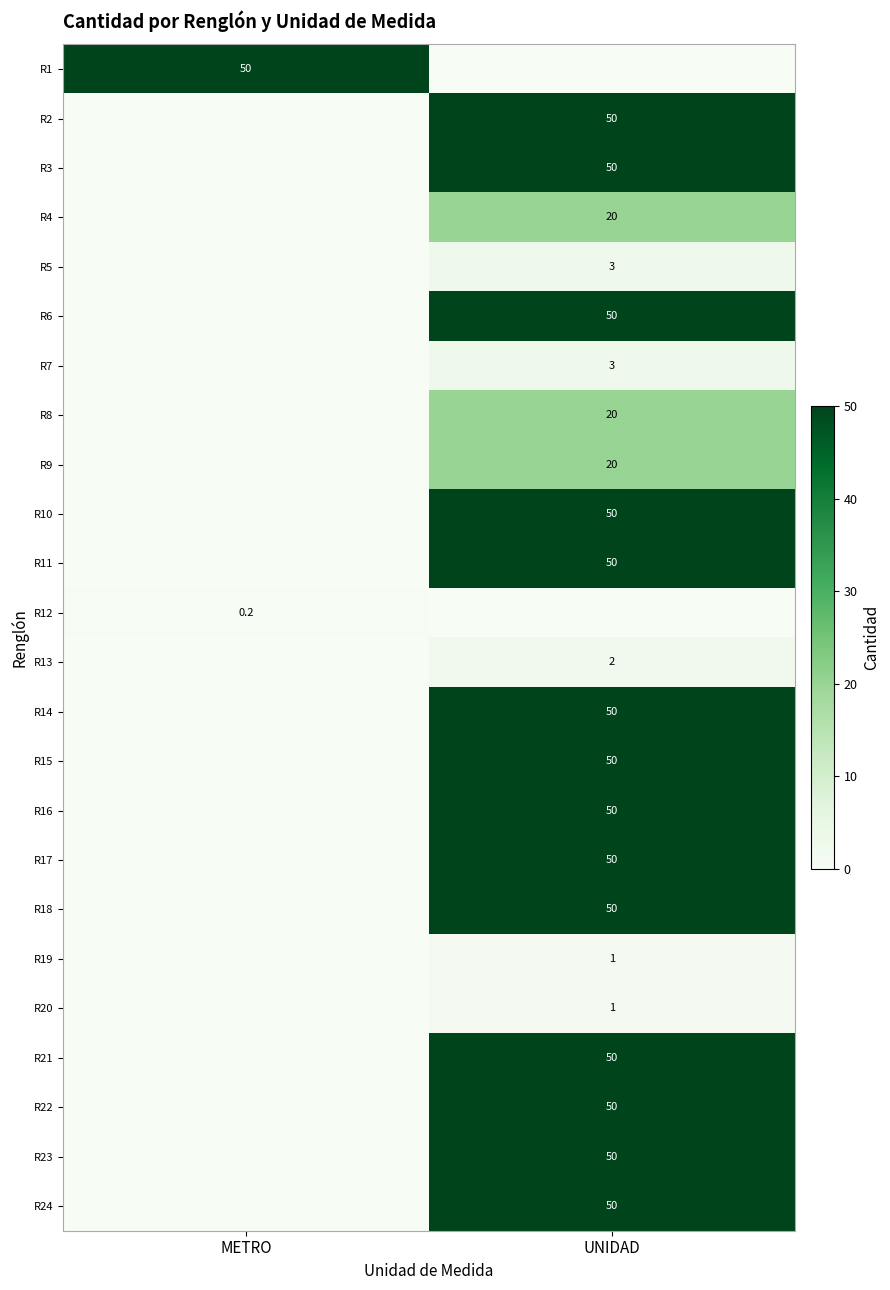

At which category is the sum across all series the highest?

UNIDAD